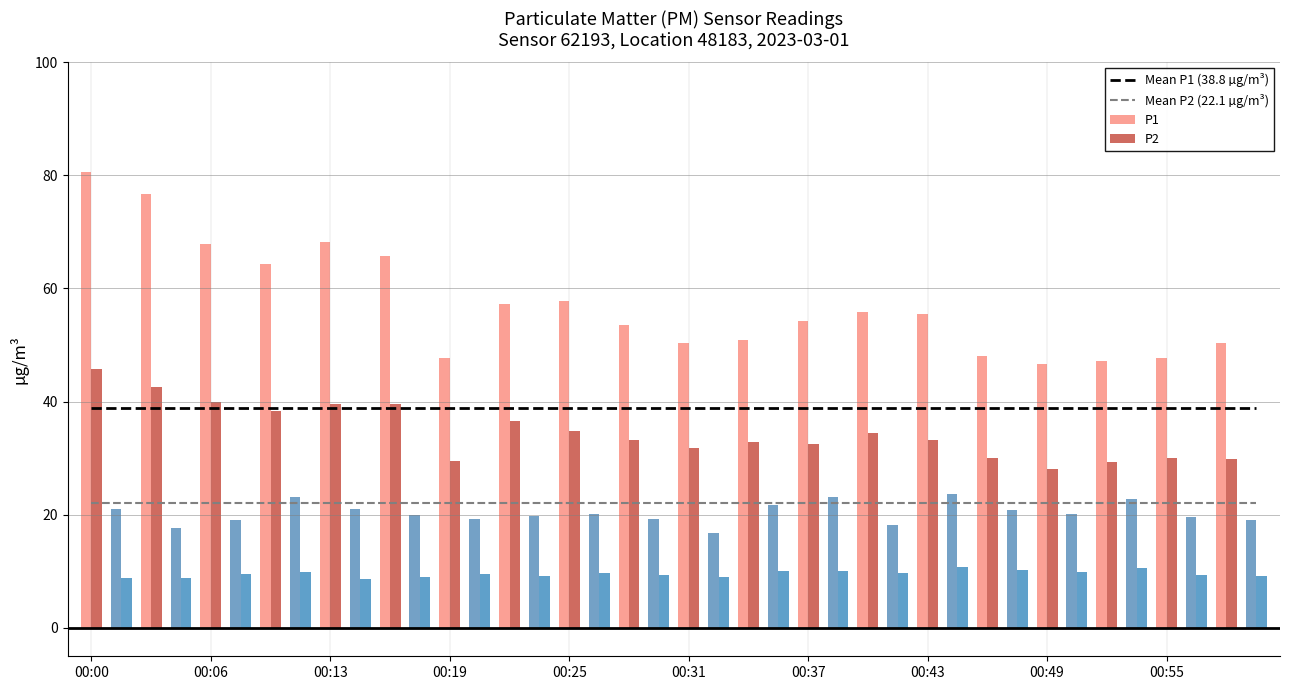

Count the number of data series in this chart.

4